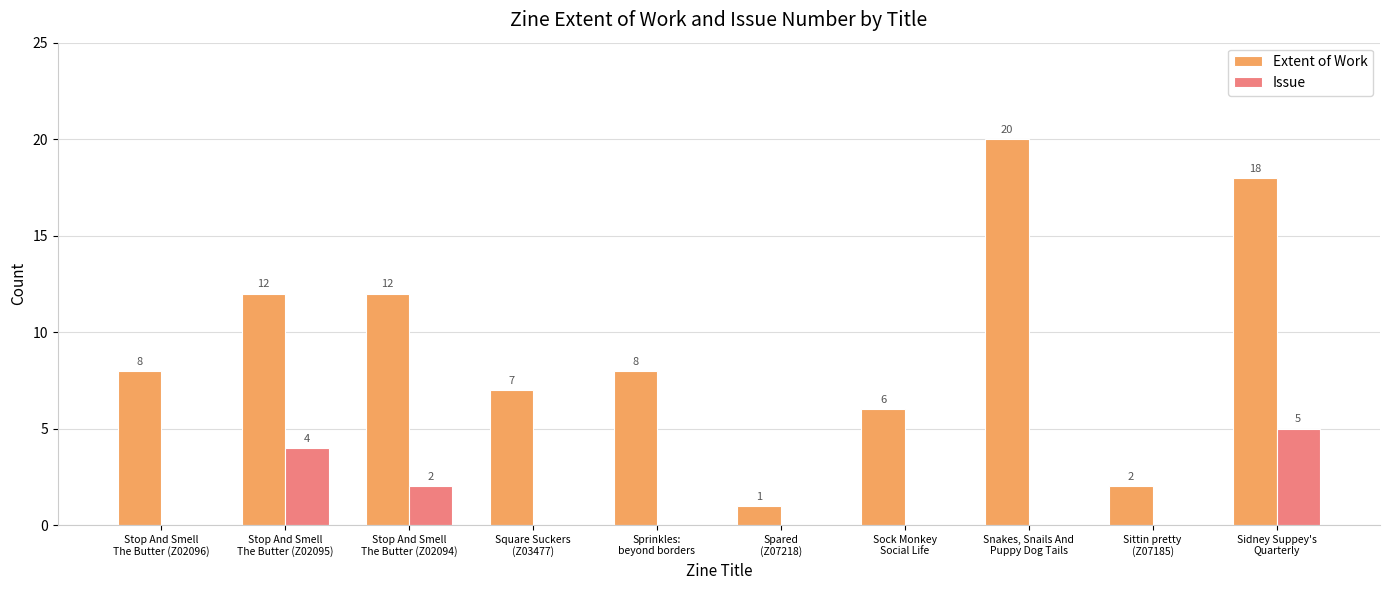

How many series are shown in this chart?

2